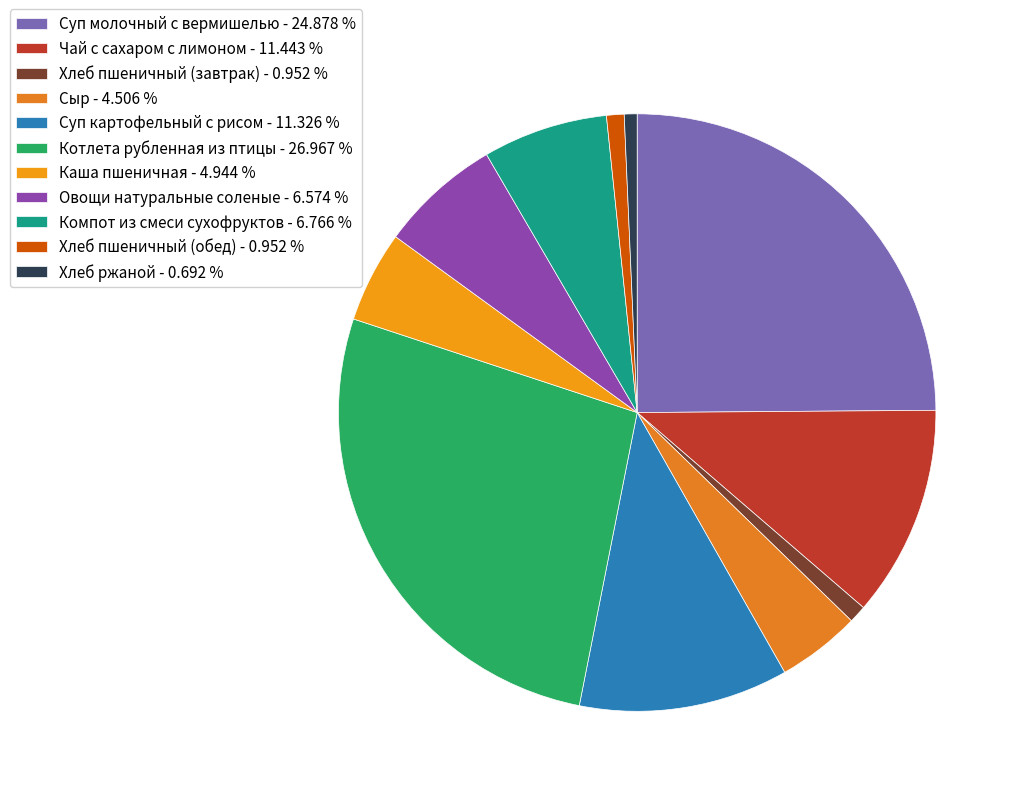

Which slice is the largest?

Котлета рубленная из птицы